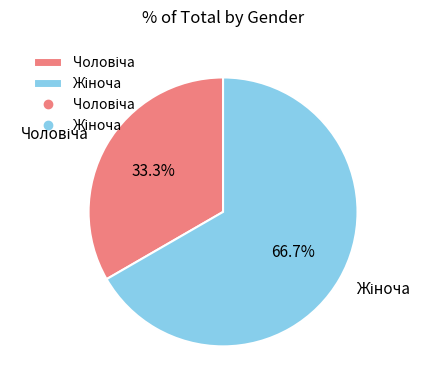

To the nearest percent, what portion does Чоловіча represent?

33%